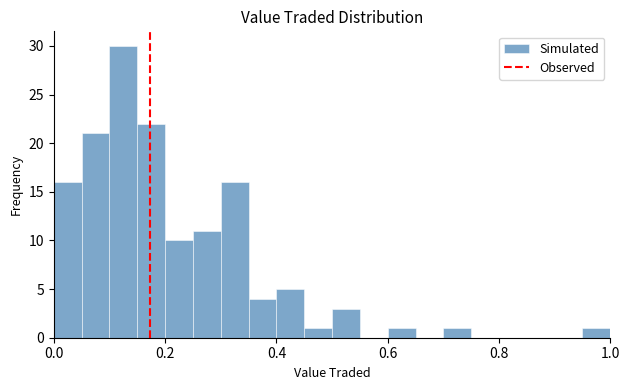

Read against the x-axis, roughly where is the centre of the tallest bar?

0.12